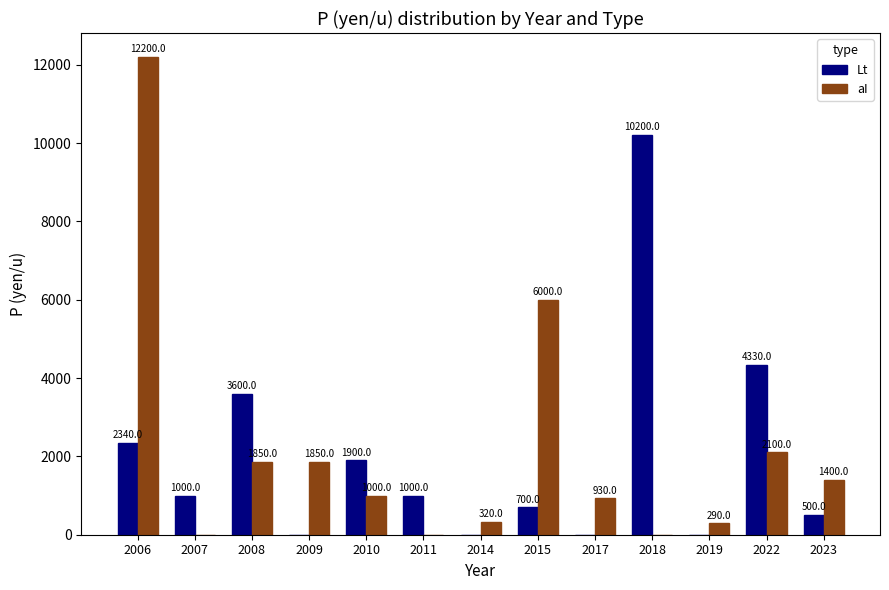

The aI series shows 5149 at 2011. True or false?

False